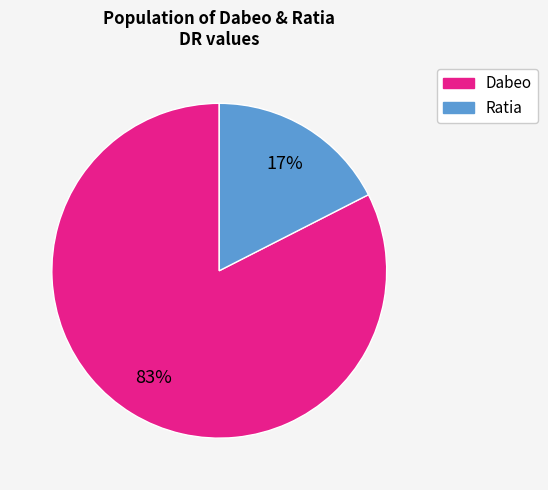

Does any single category account for the majority?

Yes